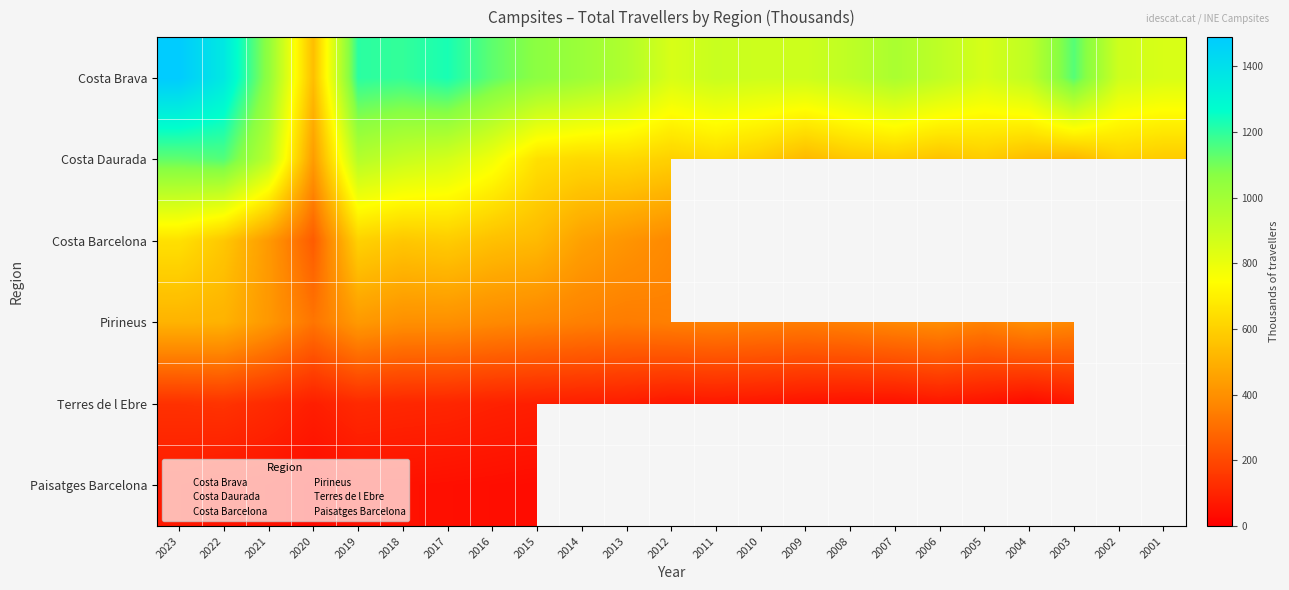

The value of Costa Daurada at 2015 is 649.3. True or false?

True